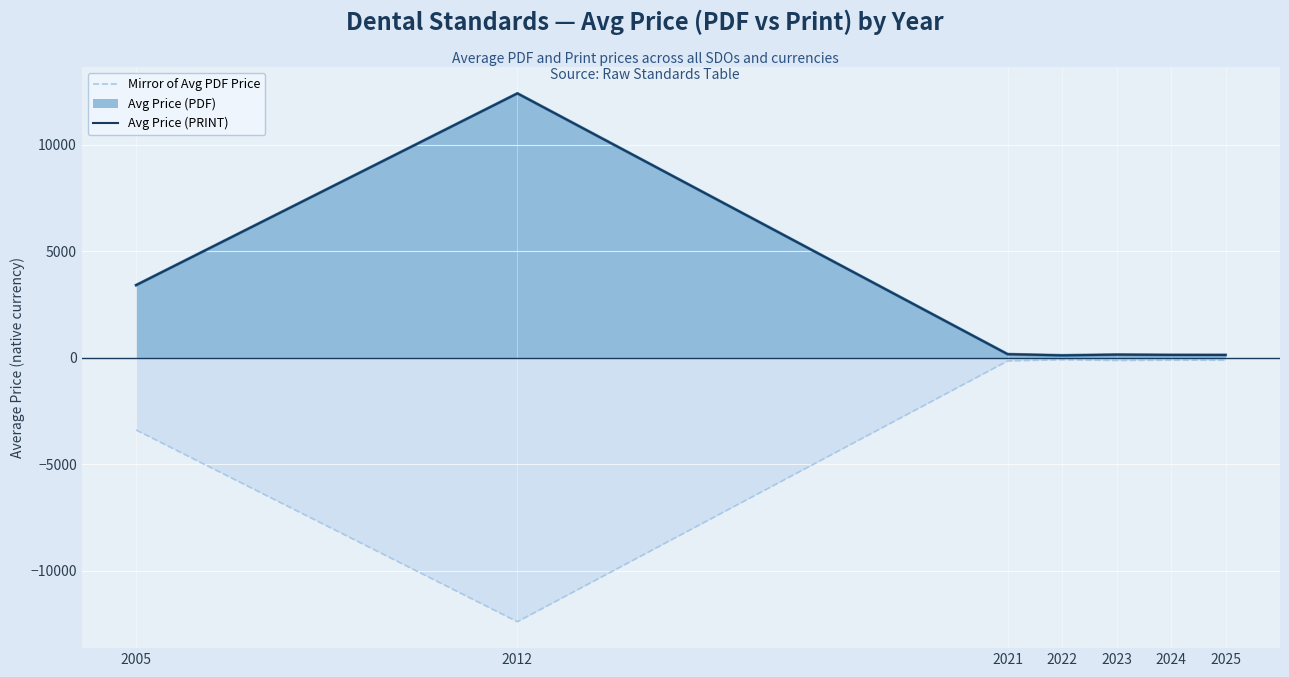

True or false: Avg Price (PRINT) and Mirror of Avg PDF Price intersect in this chart.

False